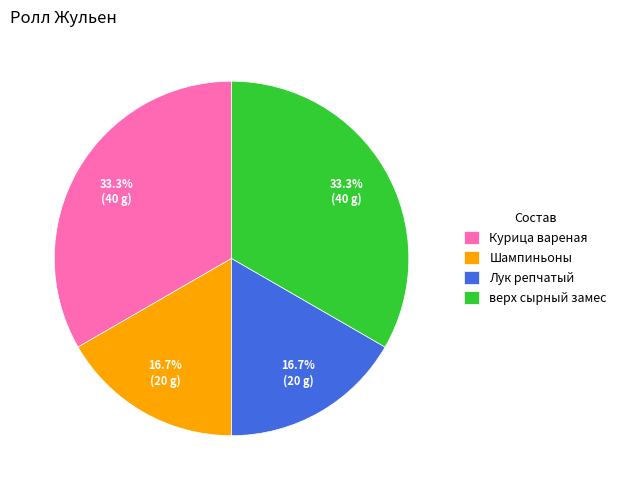

What percentage is the Шампиньоны slice, to the nearest percent?

17%